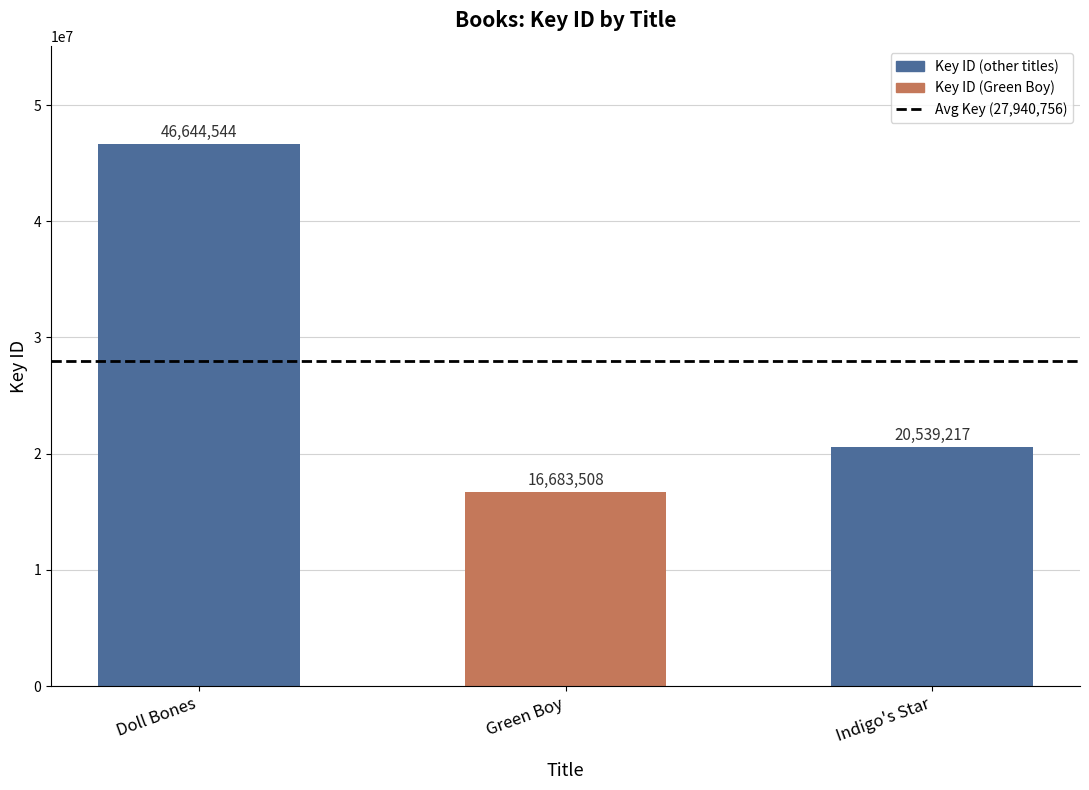

Where is the data nearest to the value 31664026?

Indigo's Star